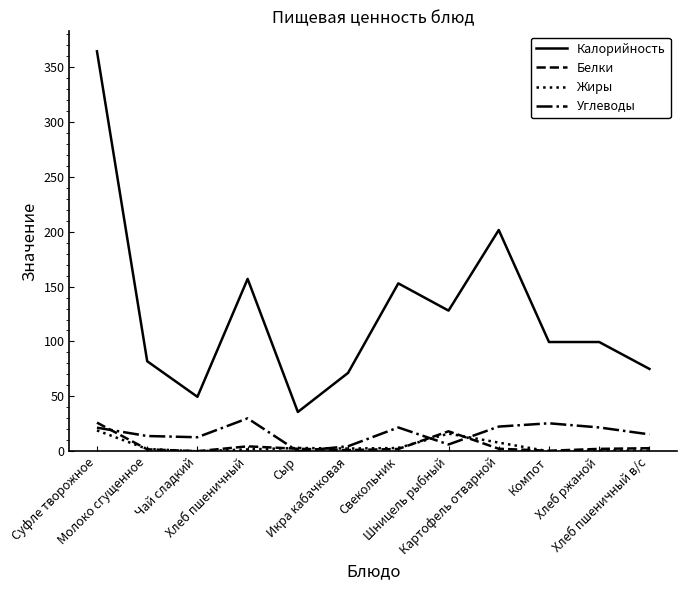

What is the minimum value for Калорийность?

35.8